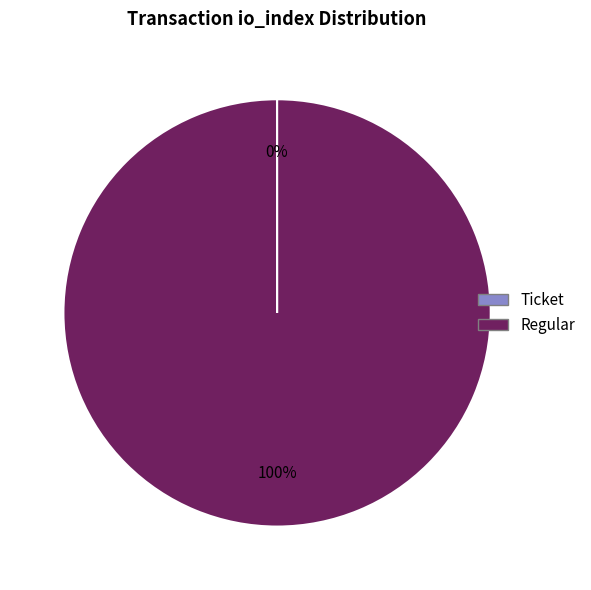

To the nearest percent, what is the average slice percentage?

50%